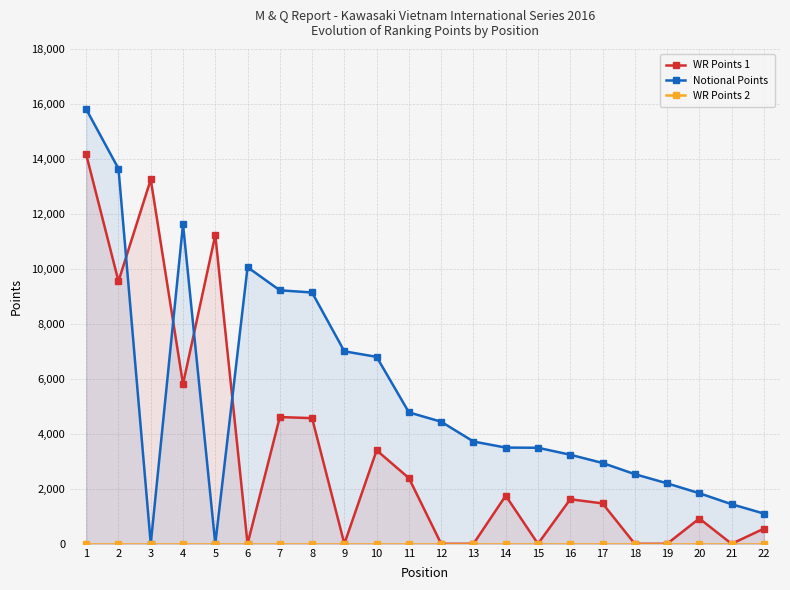

Is it true that WR Points 1 equals 546 at 16?

False